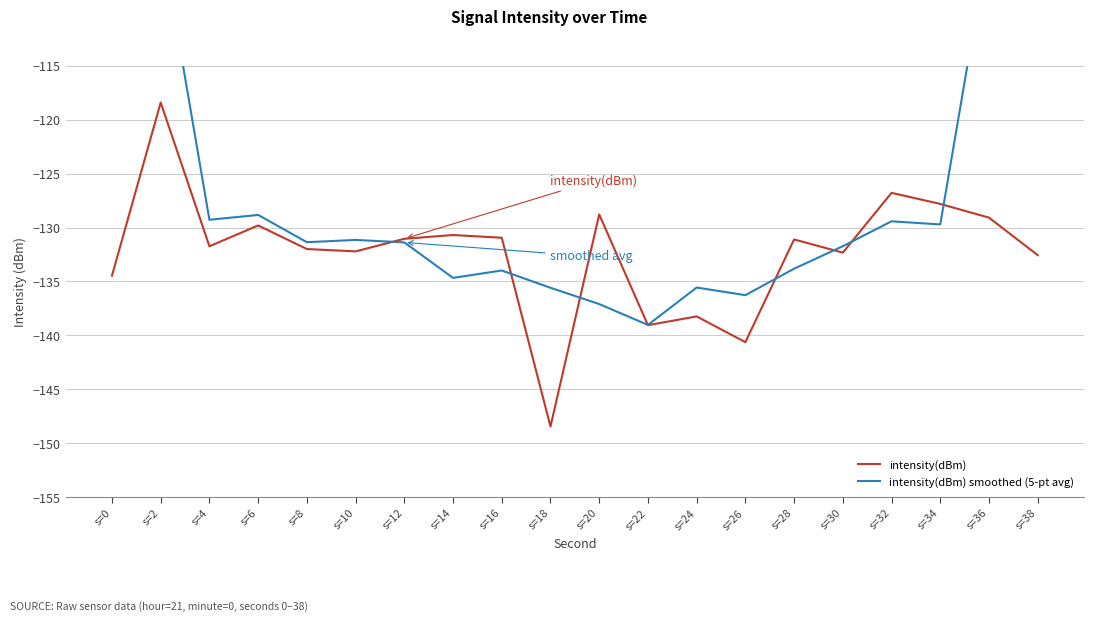

Reading right to left, what are all the values shown in this chart?

intensity(dBm): s=38=-132.6	s=36=-129.1	s=34=-127.8	s=32=-126.8	s=30=-132.3	s=28=-131.1	s=26=-140.6	s=24=-138.2	s=22=-139.1	s=20=-128.8	s=18=-148.5	s=16=-130.9	s=14=-130.7	s=12=-131.0	s=10=-132.2	s=8=-132.0	s=6=-129.8	s=4=-131.7	s=2=-118.4	s=0=-134.5
intensity(dBm) smoothed (5-pt avg): s=38=-77.9	s=36=-103.2	s=34=-129.7	s=32=-129.4	s=30=-131.7	s=28=-133.8	s=26=-136.3	s=24=-135.6	s=22=-139.0	s=20=-137.1	s=18=-135.6	s=16=-134.0	s=14=-134.7	s=12=-131.4	s=10=-131.2	s=8=-131.4	s=6=-128.8	s=4=-129.3	s=2=-102.9	s=0=-76.9